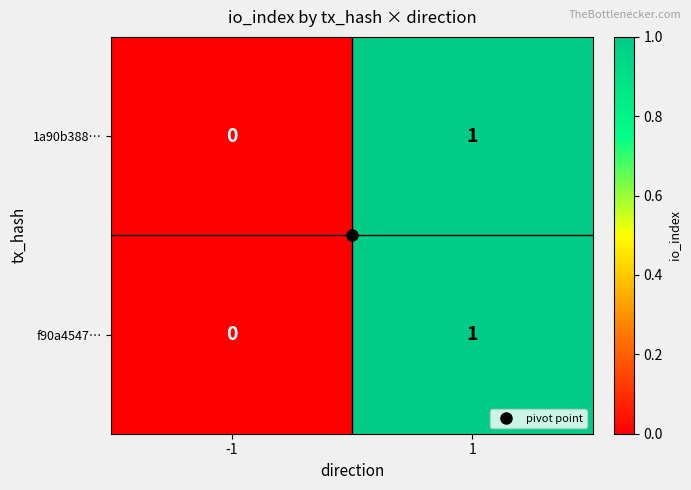

The value of 1a90b388… at 1 is 0. True or false?

False